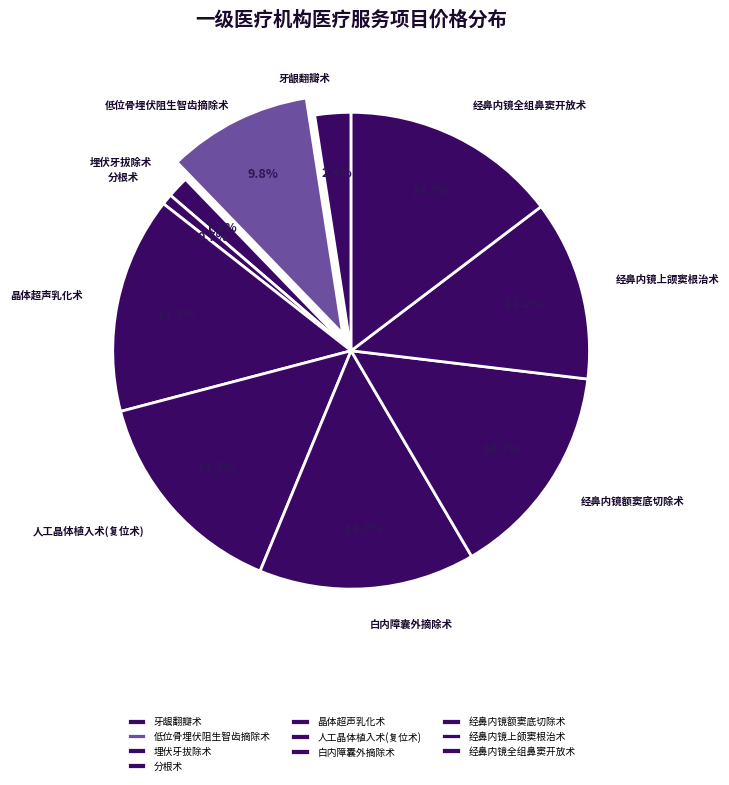

To the nearest percent, what is the difference between the largest and smallest slice percentages?

14%